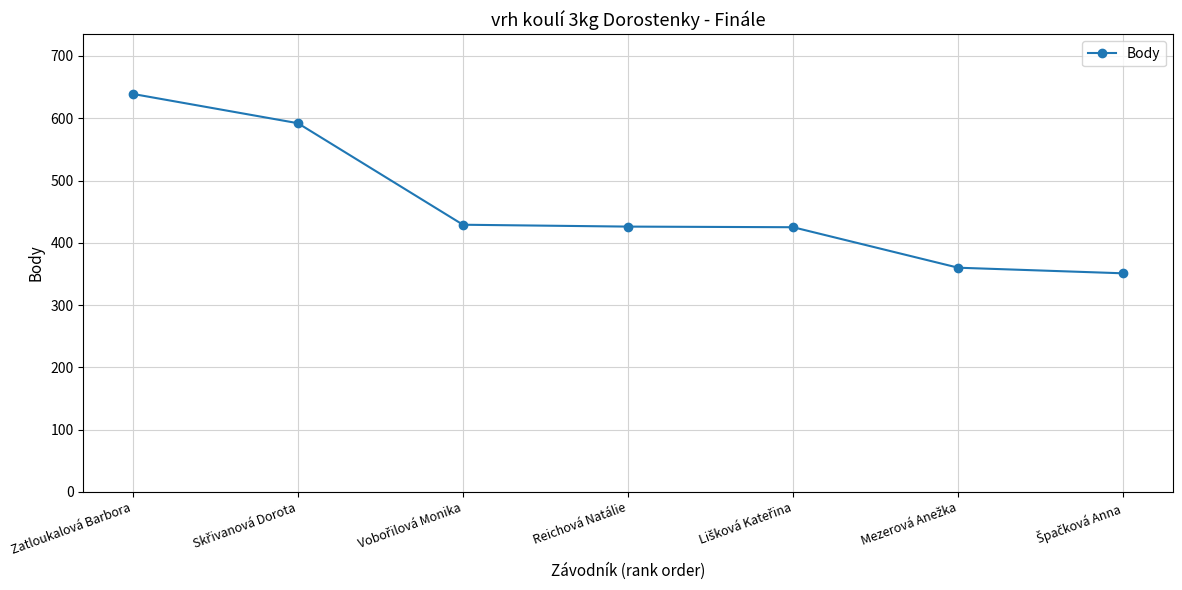

What is the difference between the second highest and minimum values?

241